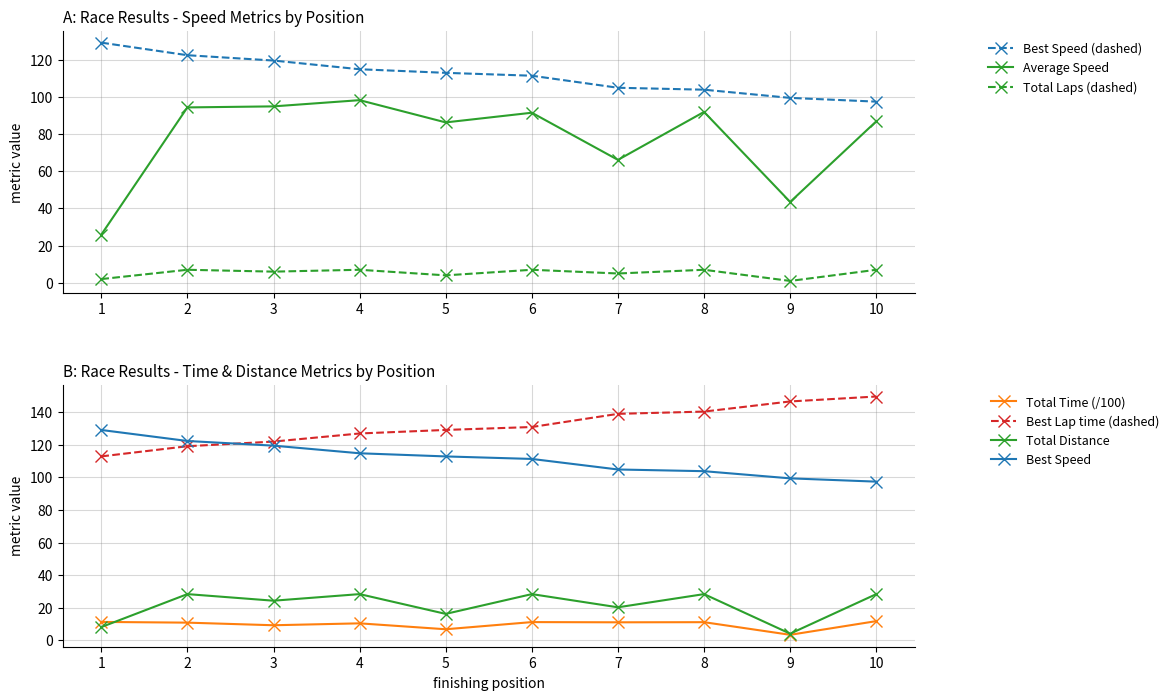

What is the value of the Average Speed point at the 3rd from the left?

94.8